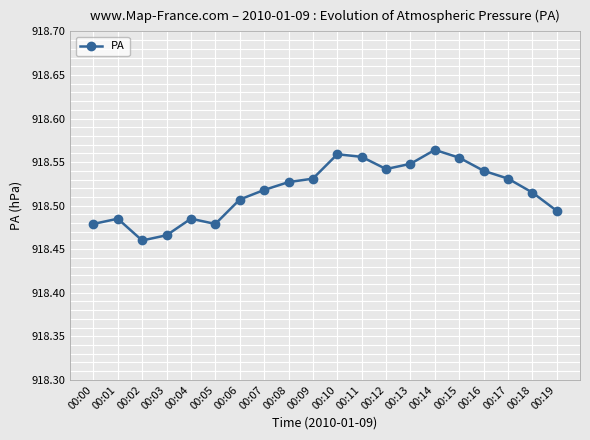

Count the values in the range 918 to 919.

20